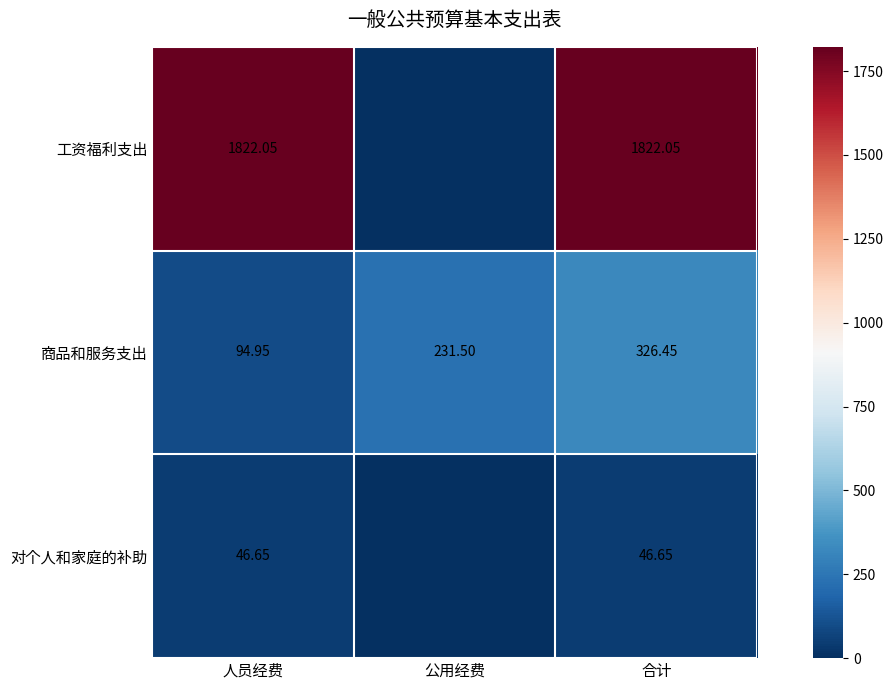

Count the number of data series in this chart.

3